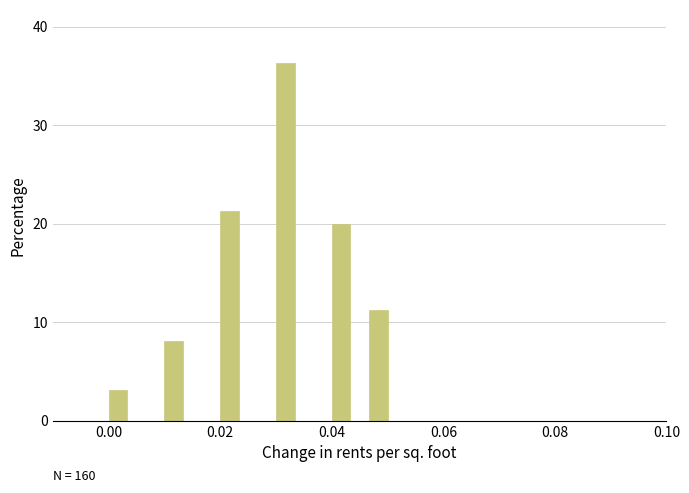

Around what value on the x-axis is the tallest bar? Give the approximate position of its centre, as read against the axis.

0.032